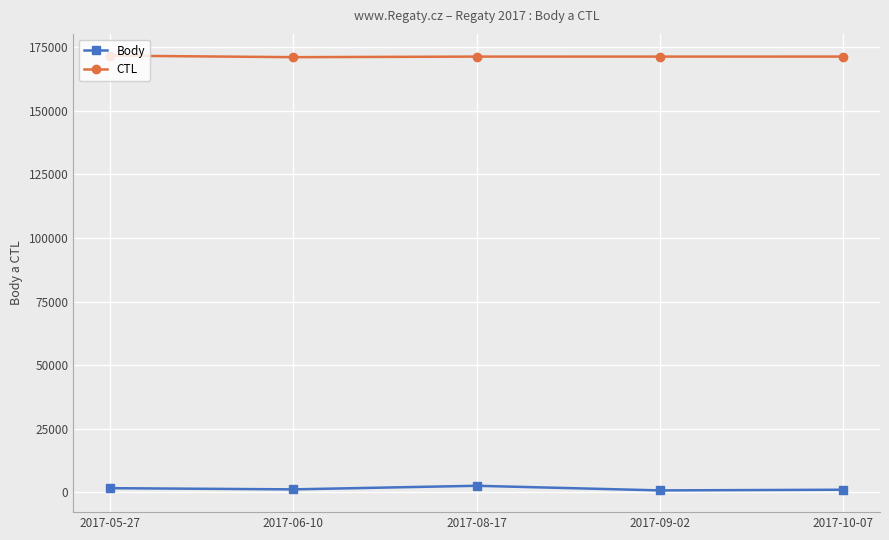

What is the sum of the Body values at 2017-06-10 and 2017-09-02?

1820